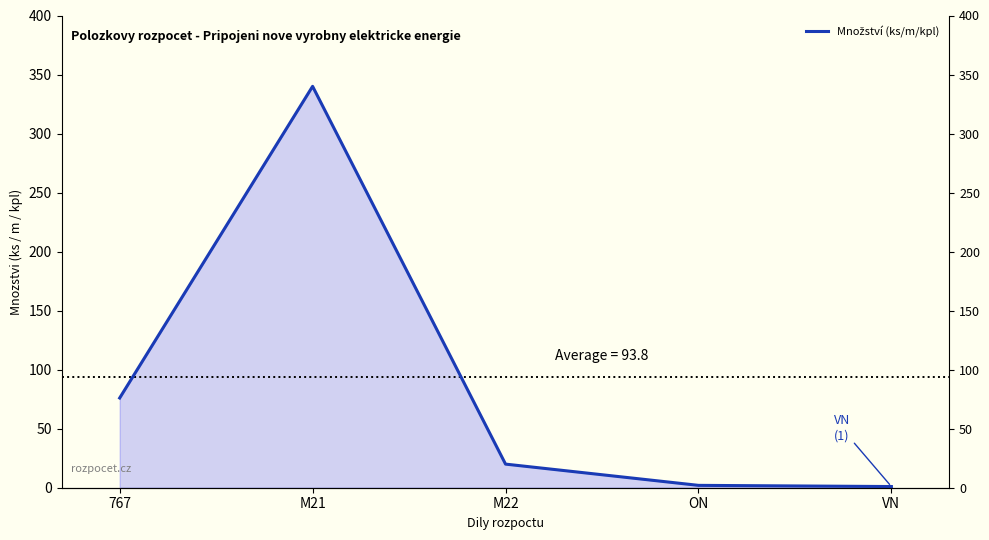

Reading right to left, list all the values displayed in this chart.

VN=1	ON=2	M22=20	M21=340	767=76